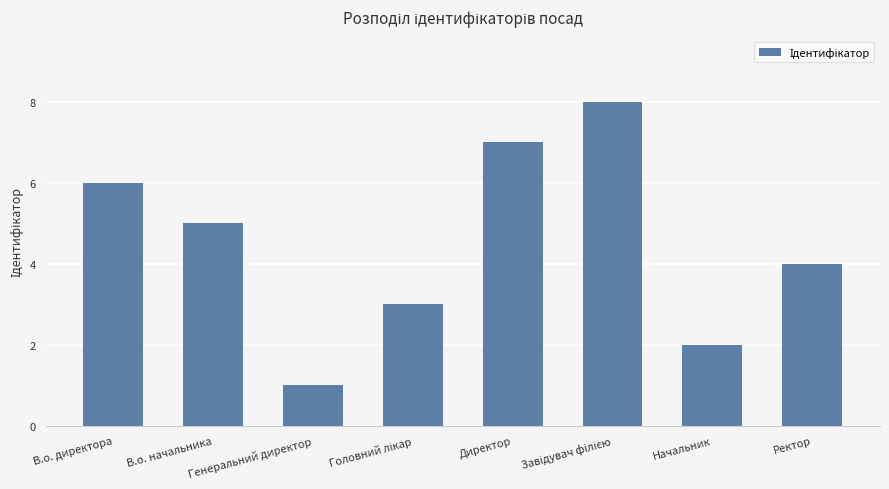

How many data points does each series have?

8